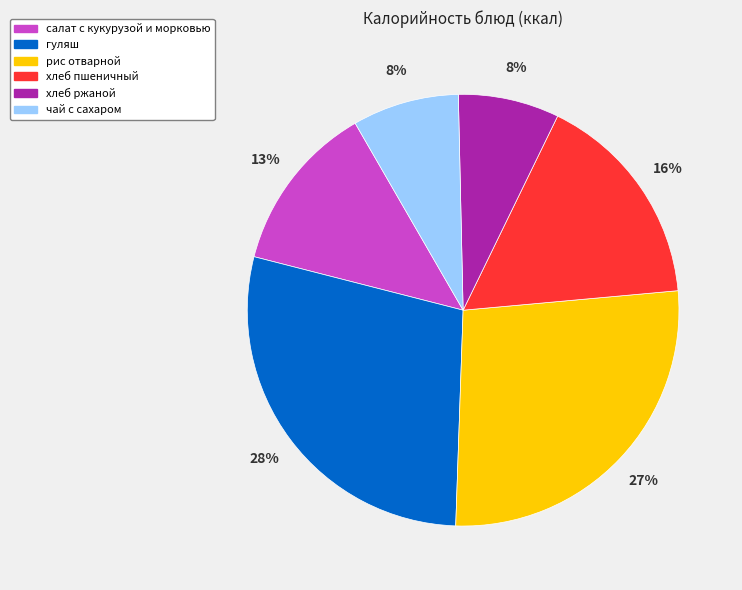

What is the ratio of the value at хлеб ржаной to the value at гуляш?

0.3